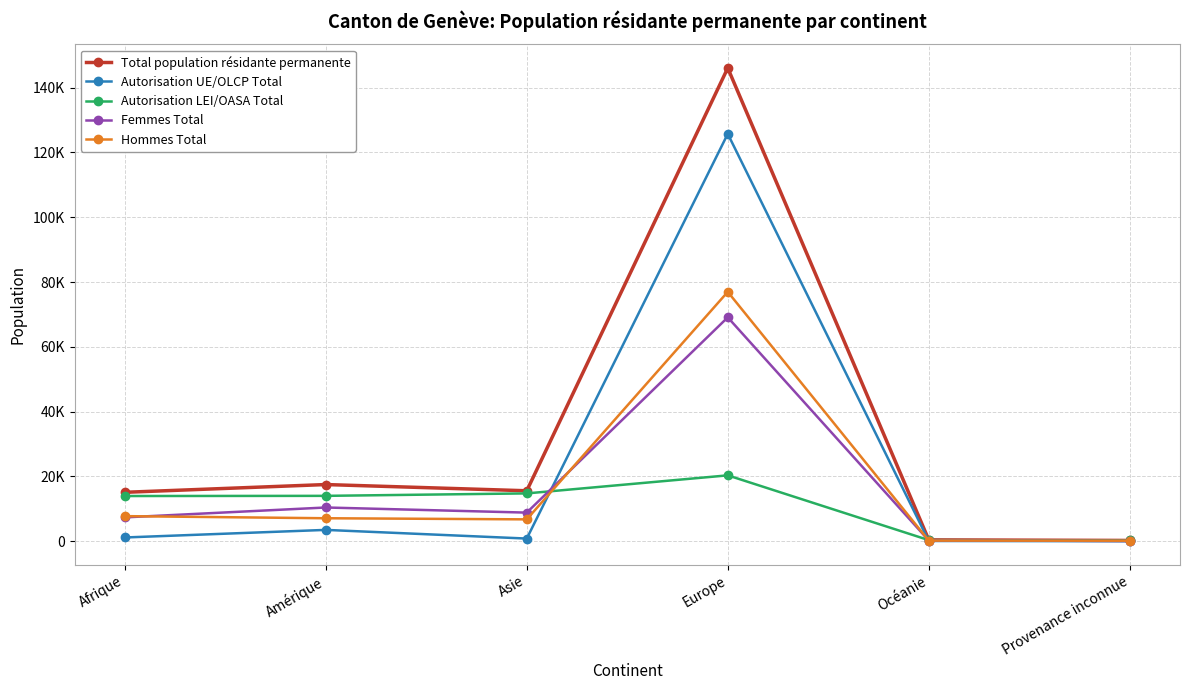

The value of Femmes Total at Océanie is 123. True or false?

False